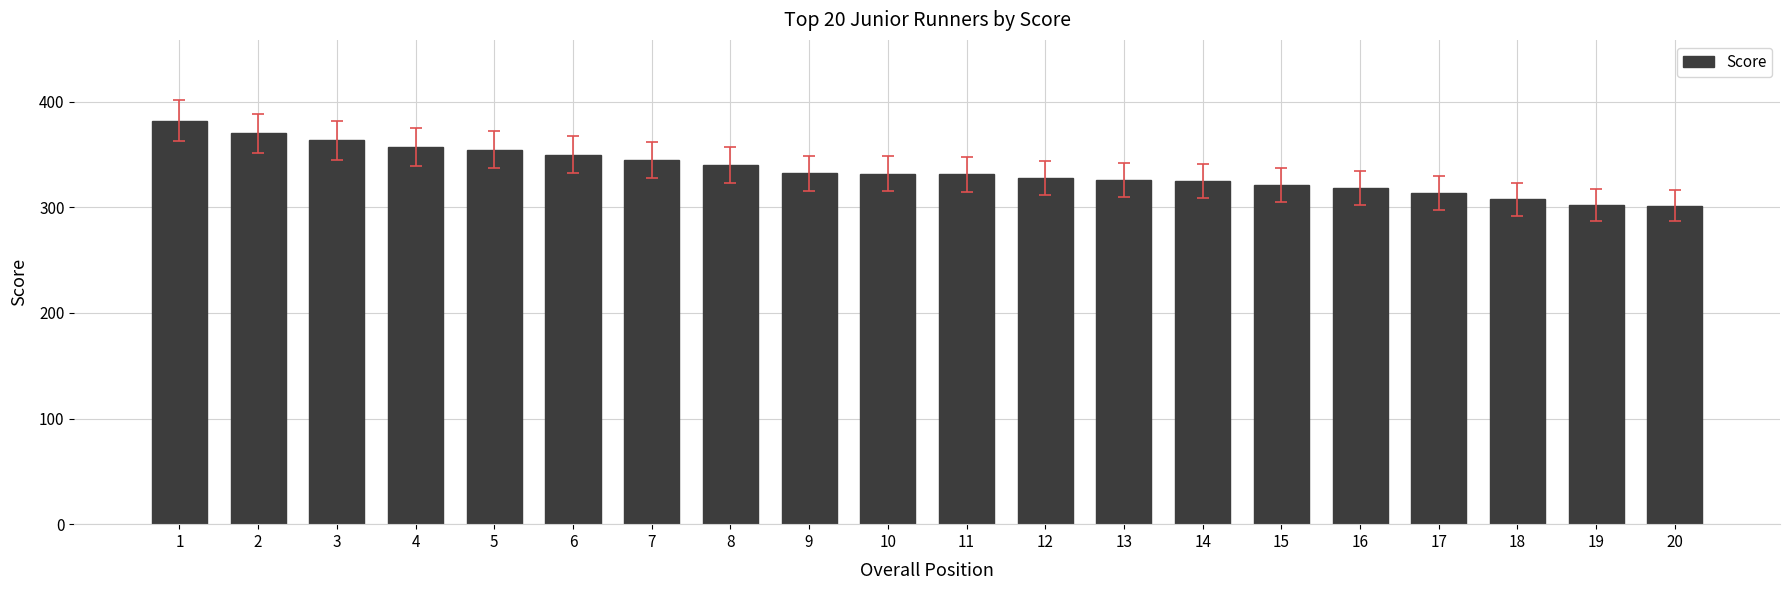

True or false: the data shows 583.5 at 10.

False